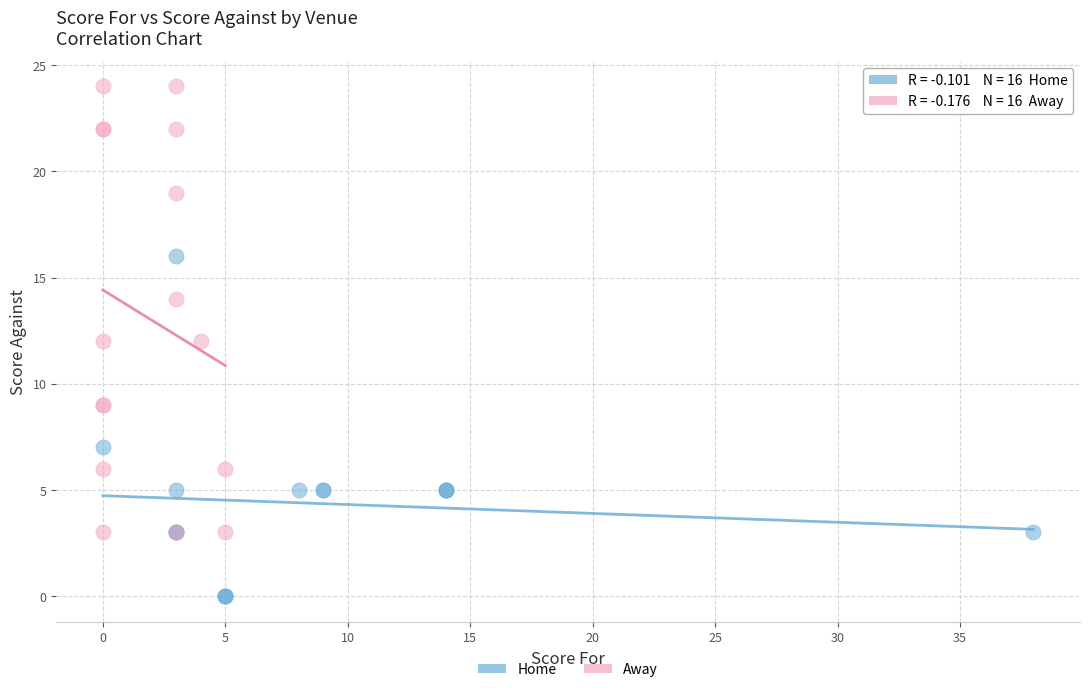

Which series has the largest Y range (max minus min)?

Away